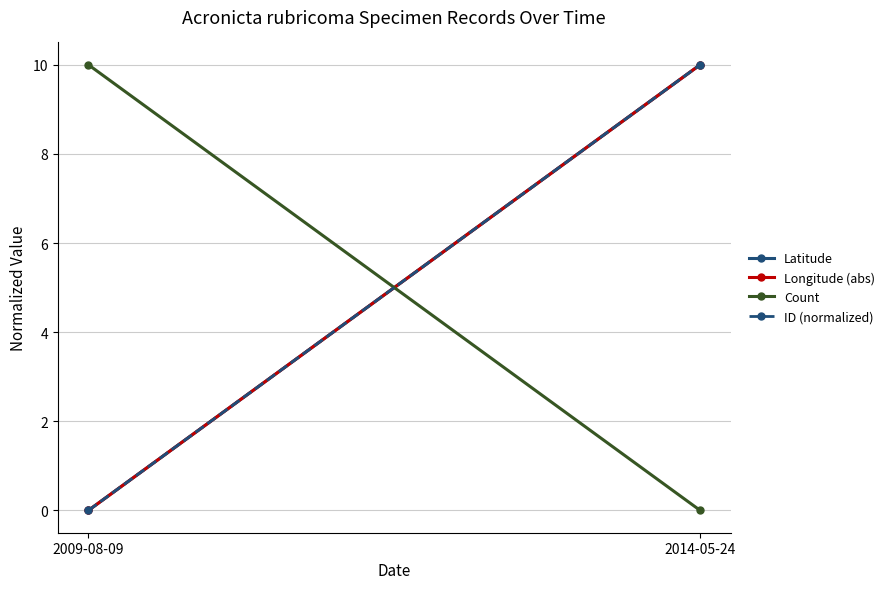

What is the difference between the highest and lowest values at 2014-05-24?

10